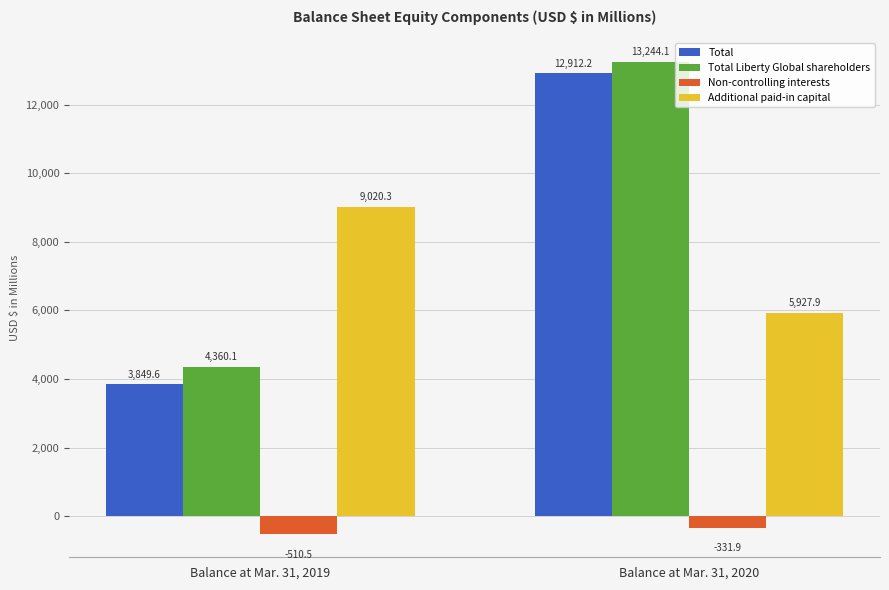

Which series has the largest total across all categories?

Total Liberty Global shareholders